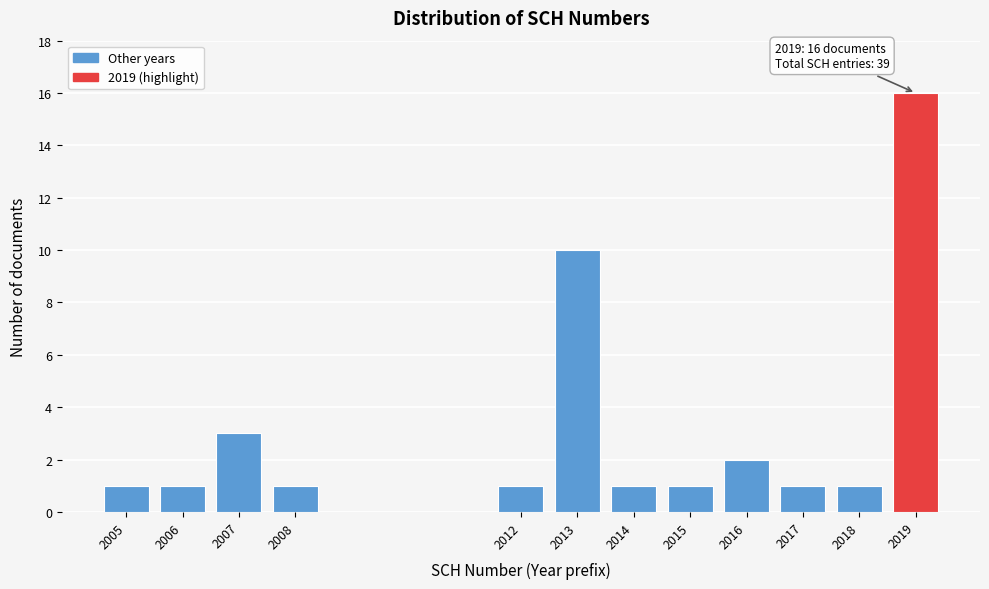

Reading left to right, what are all the values shown in this chart?

2005=1	2006=1	2007=3	2008=1	2012=1	2013=10	2014=1	2015=1	2016=2	2017=1	2018=1	2019=16